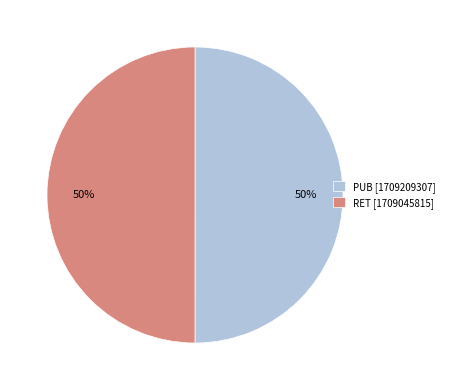

Combined, do PUB [1709209307] and RET [1709045815] account for over 50%?

Yes